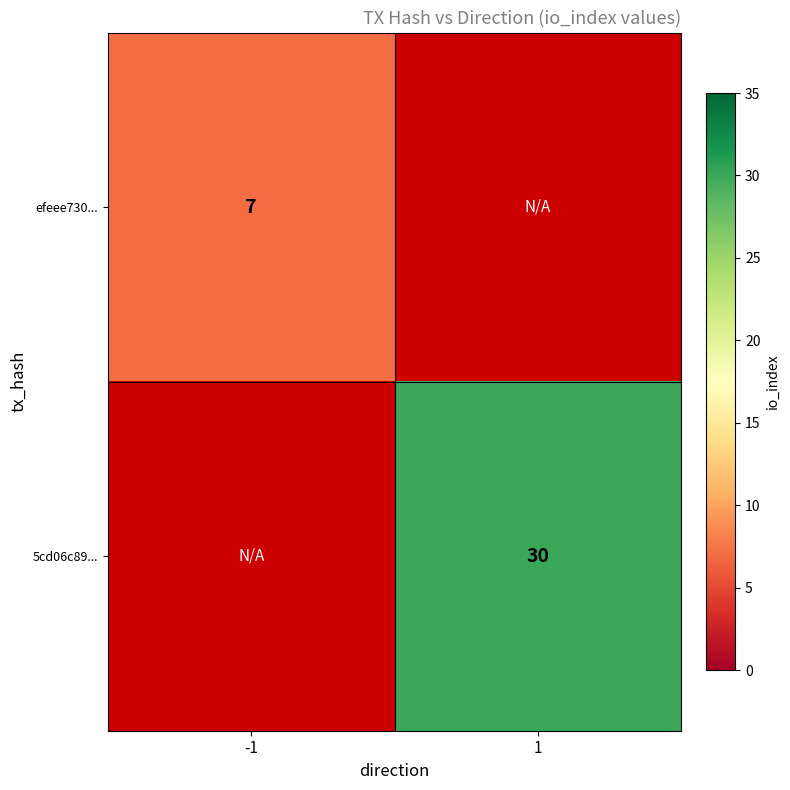

True or false: 5cd06c89... has a value of 52 at 1.

False